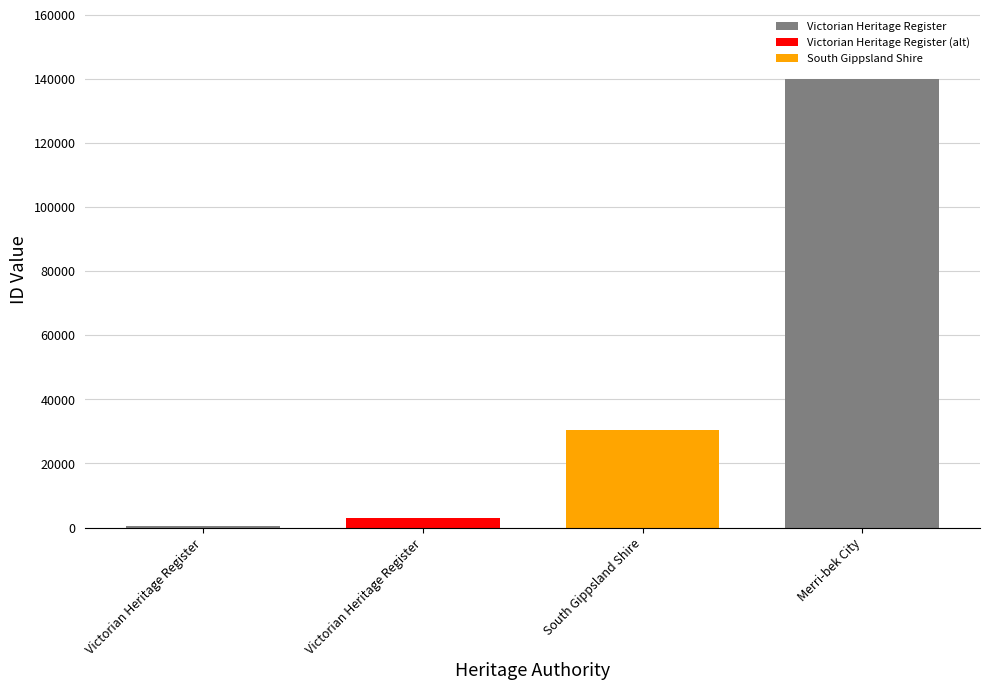

At which category does the chart reach its peak across all series?

Merri-bek City